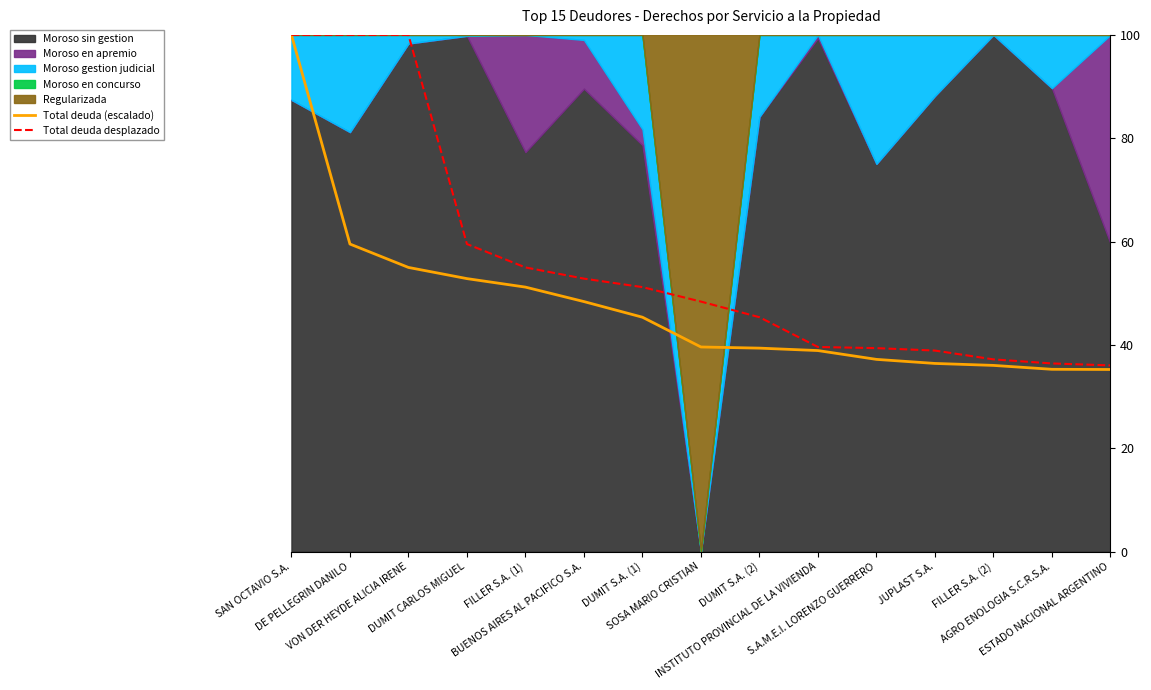

What is the spread (max minus min) of values at JUPLAST S.A.?

2.5